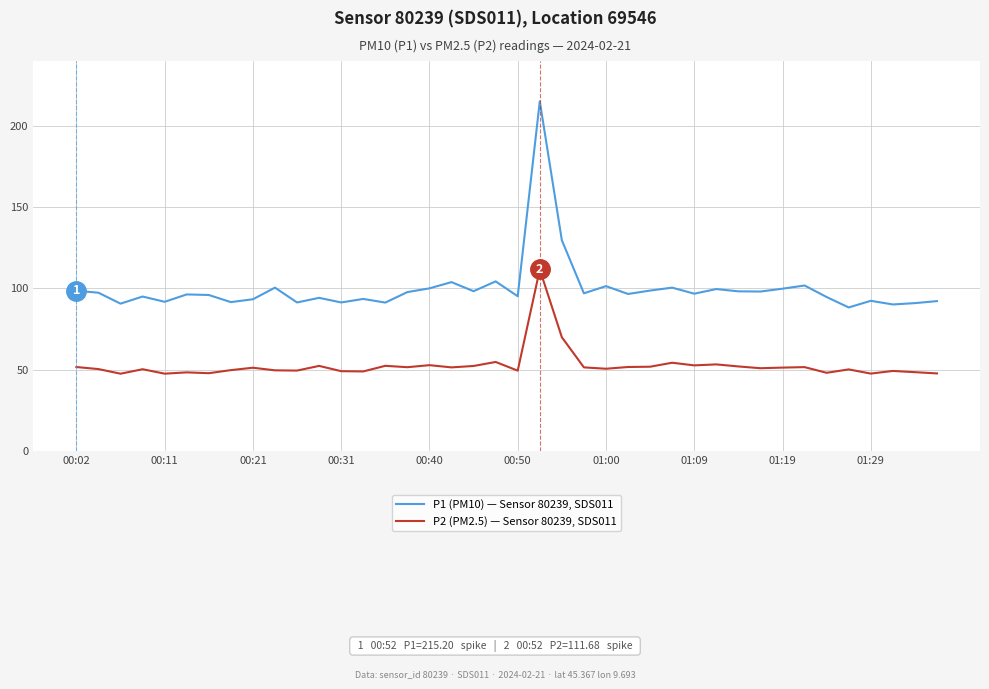

True or false: P1 (PM10) — Sensor 80239, SDS011 and P2 (PM2.5) — Sensor 80239, SDS011 intersect in this chart.

False